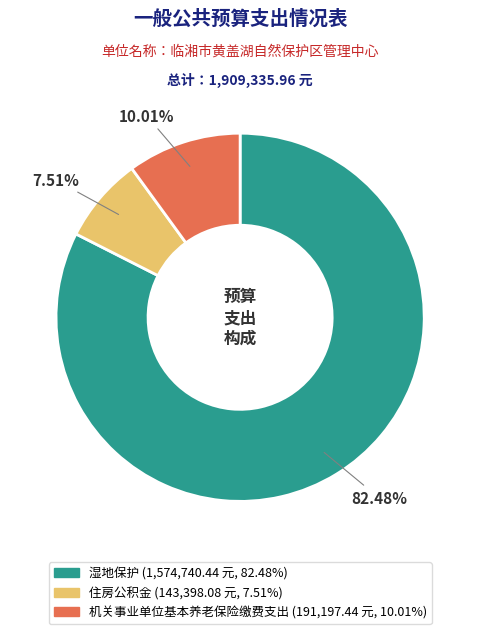

Approximately how many times larger is the value at 湿地保护 compared to 住房公积金?

11.0